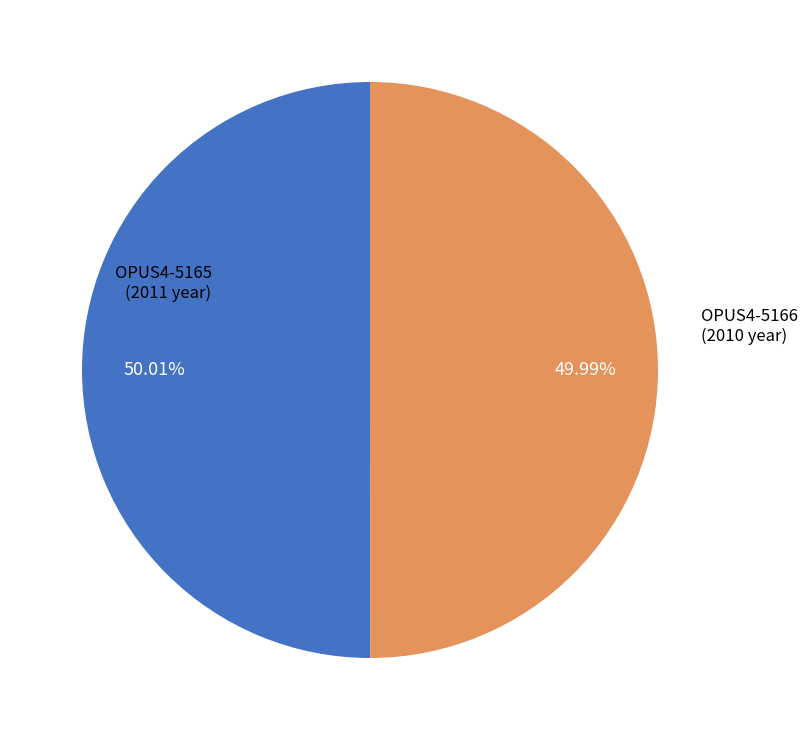

Is there any slice that represents more than half of the pie?

Yes